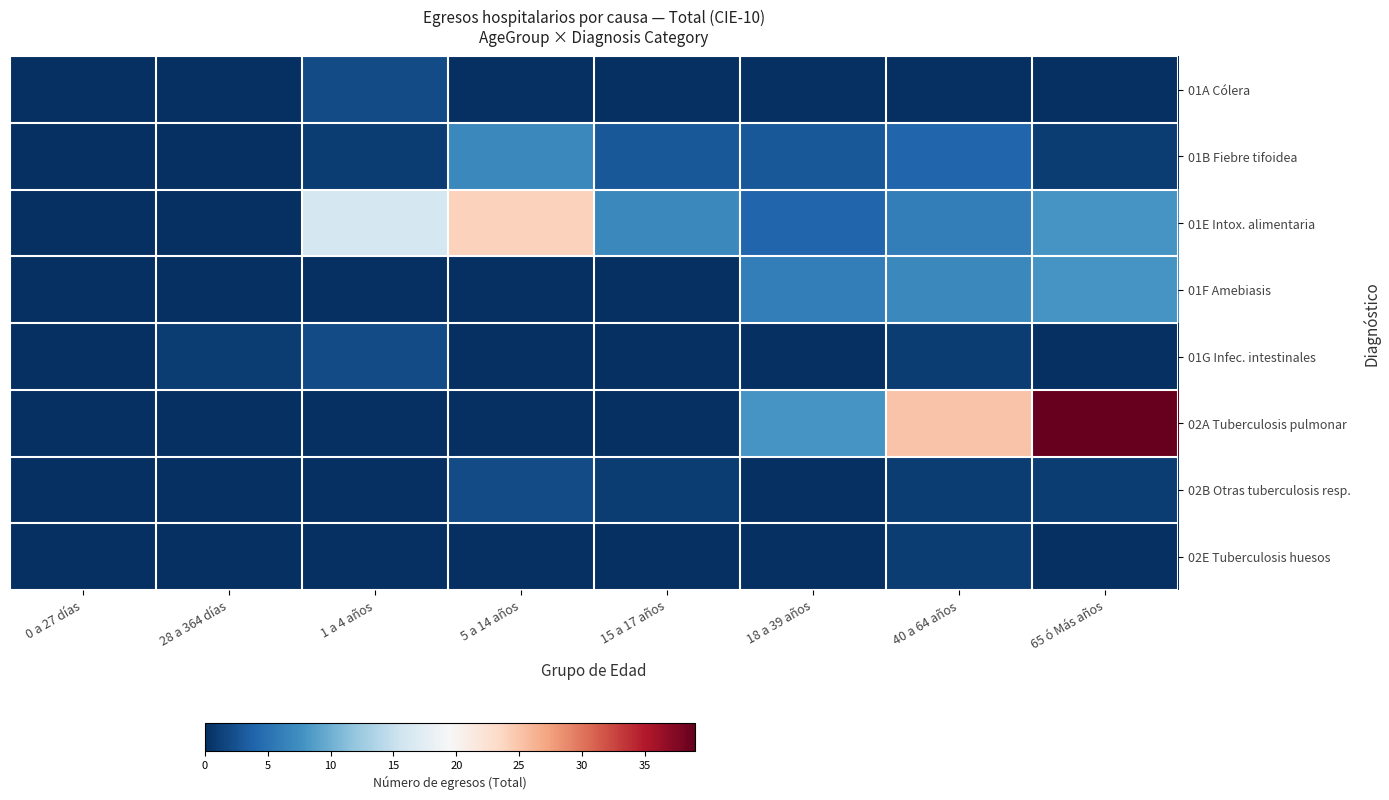

Which series has the widest spread of values?

02A Tuberculosis pulmonar